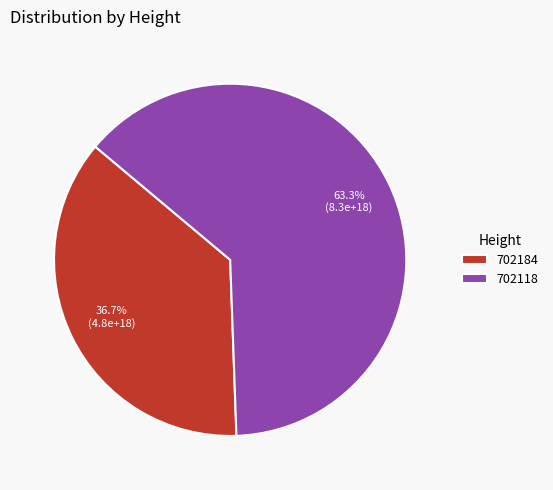

Count the number of slices in the pie.

2